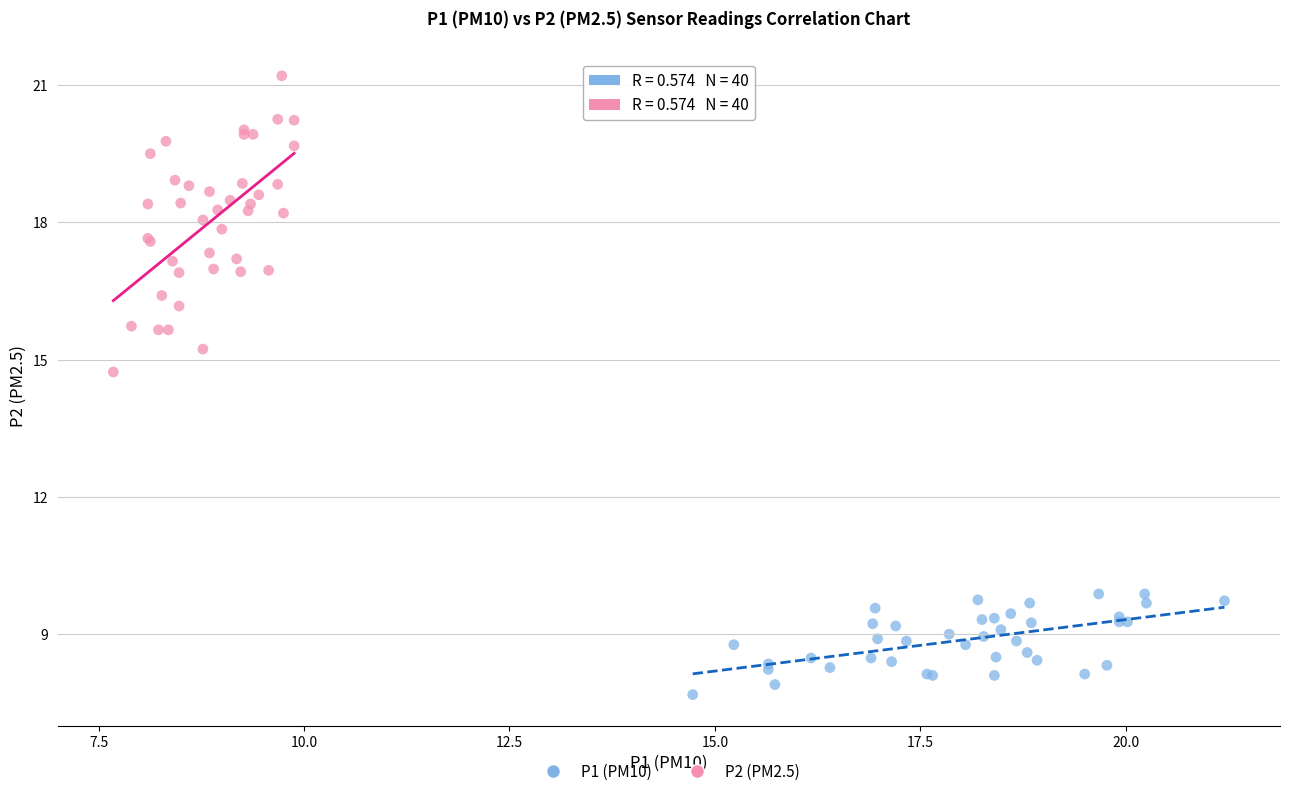

Which series has the widest spread of Y values?

P2 (PM2.5)